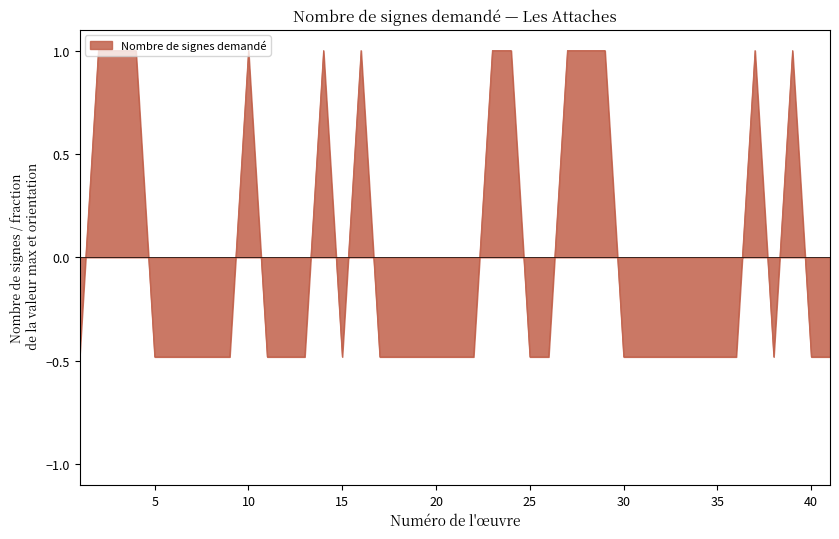

What is the greatest value displayed?

1.0